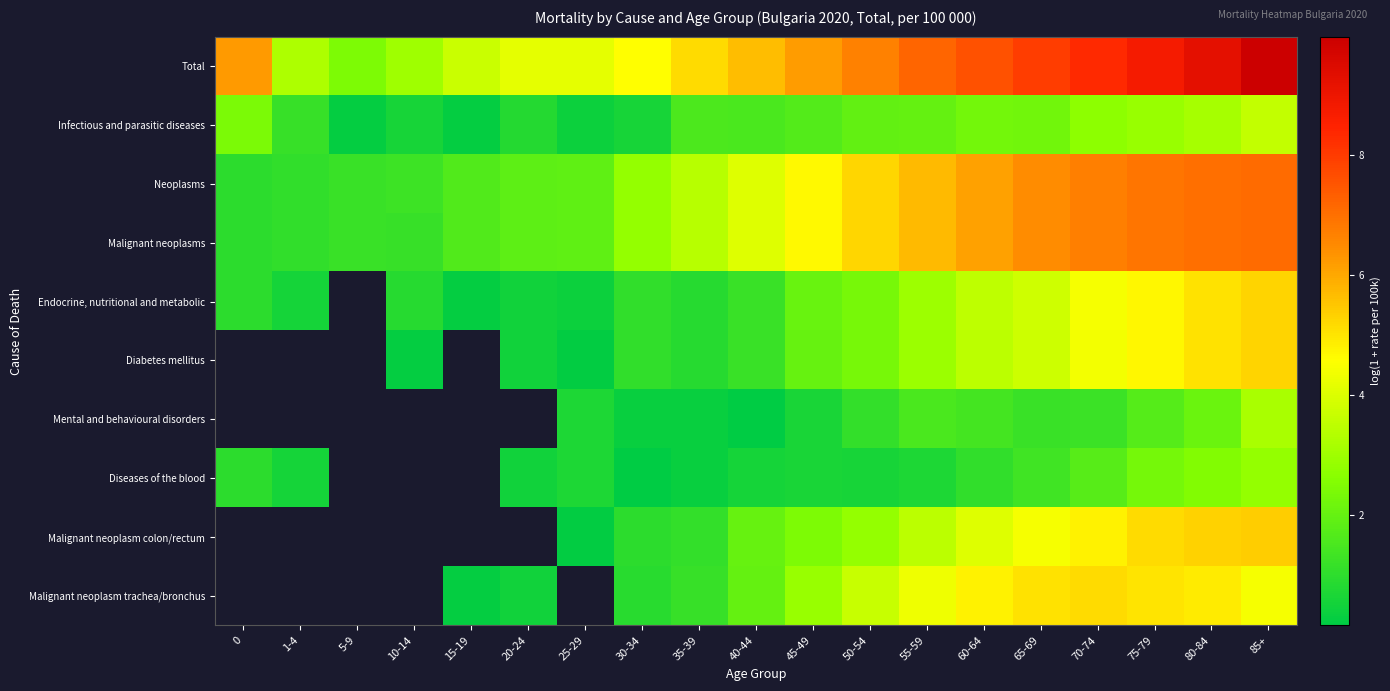

Which series has the largest total across all categories?

Total